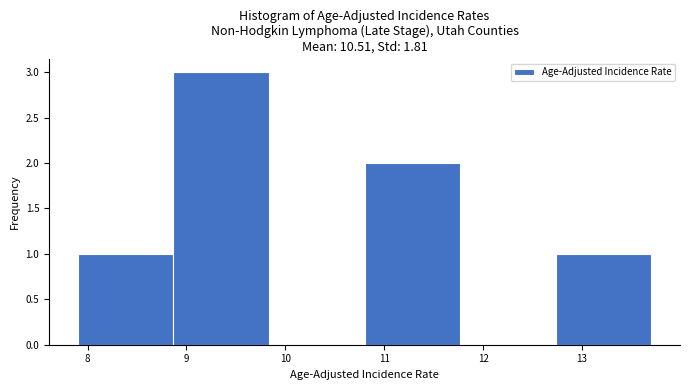

Over which range of the x-axis is the bar tallest?

8.9 to 9.8